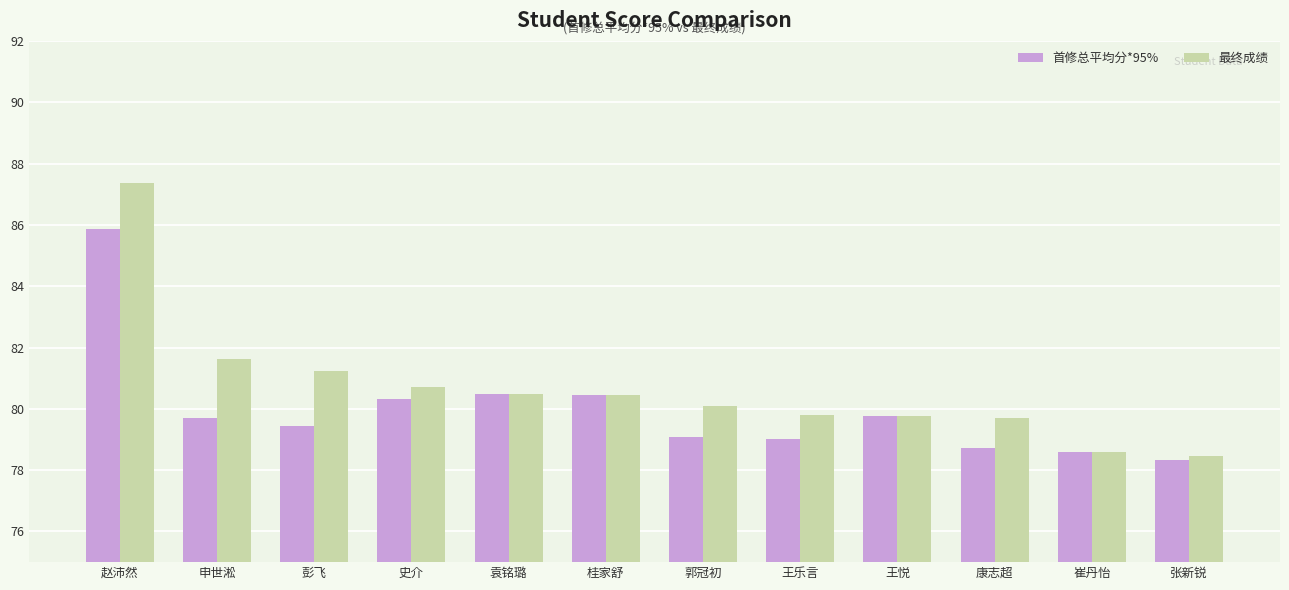

At which label does 最终成绩 first exceed 80?

赵沛然